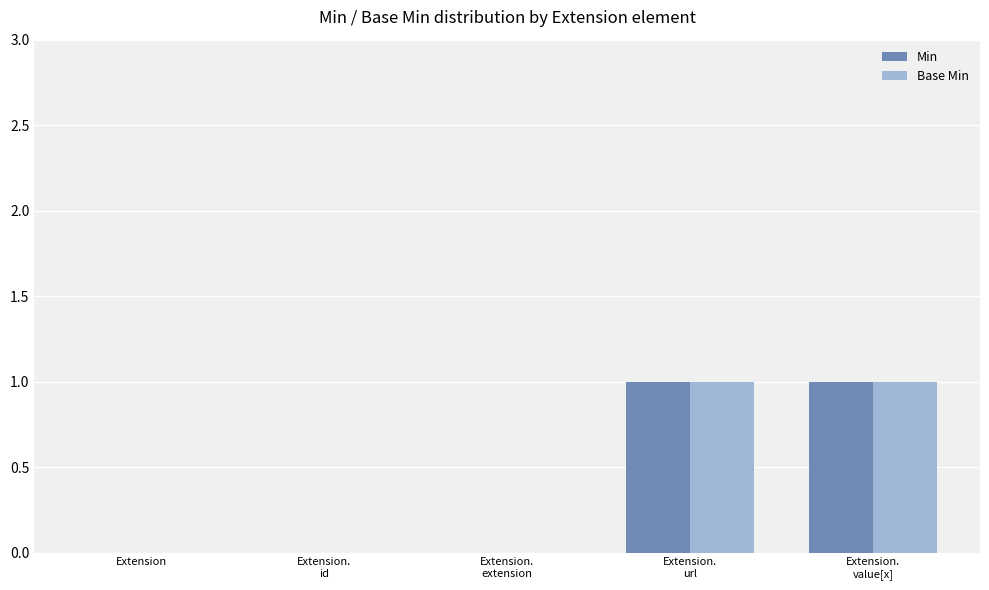

Reading left to right, what are all the values shown in this chart?

Min: 0	0	0	1	1
Base Min: 0	0	0	1	1